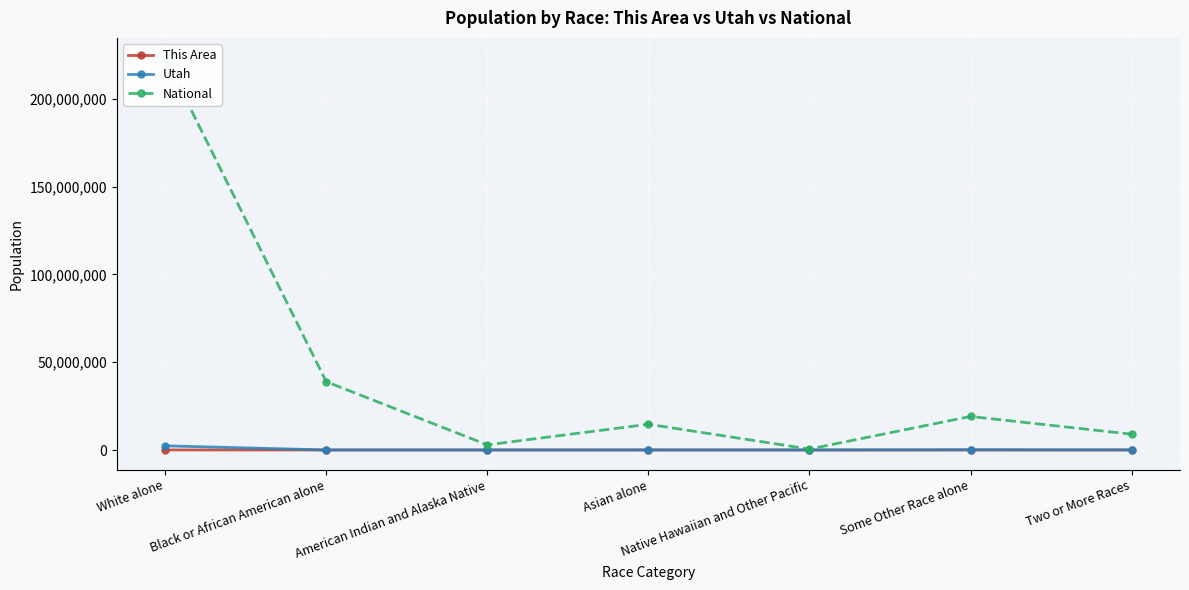

Does the chart display data point markers on the line(s)?

Yes